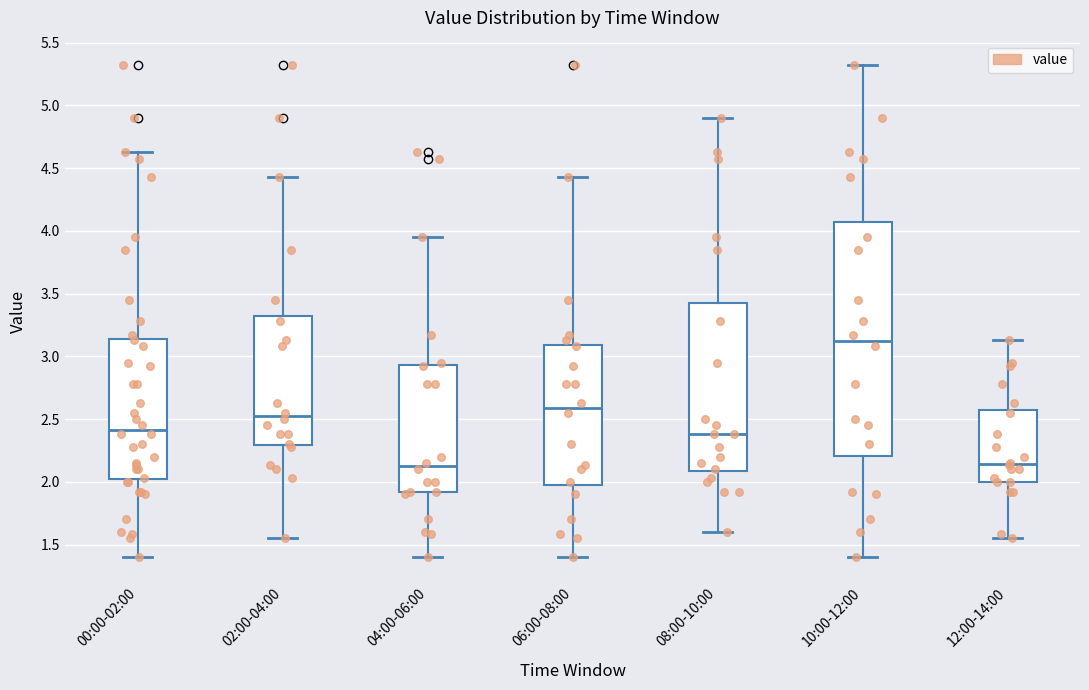

Reading left to right, transcribe this box plot: for each box, give where its median line is, the range the box spans, and where its two whiskers end, as read against the y-axis. The values are not printed on the chart, so give them approximately, as read against the axis.

00:00-02:00: median 2.40, box 2.00 to 3.15, whiskers 1.40 to 4.65
02:00-04:00: median 2.55, box 2.30 to 3.30, whiskers 1.55 to 4.45
04:00-06:00: median 2.15, box 1.90 to 2.95, whiskers 1.40 to 3.95
06:00-08:00: median 2.60, box 2.00 to 3.10, whiskers 1.40 to 4.45
08:00-10:00: median 2.40, box 2.10 to 3.40, whiskers 1.60 to 4.90
10:00-12:00: median 3.15, box 2.20 to 4.05, whiskers 1.40 to 5.30
12:00-14:00: median 2.15, box 2.00 to 2.55, whiskers 1.55 to 3.15